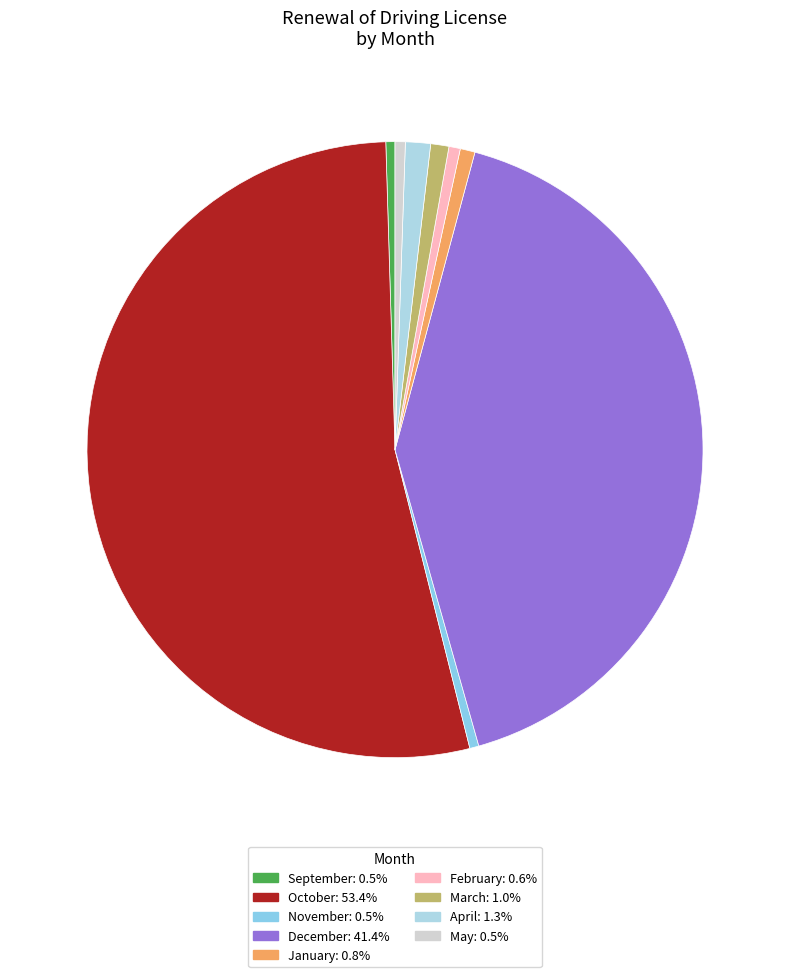

What is the smallest slice in the pie chart?

September